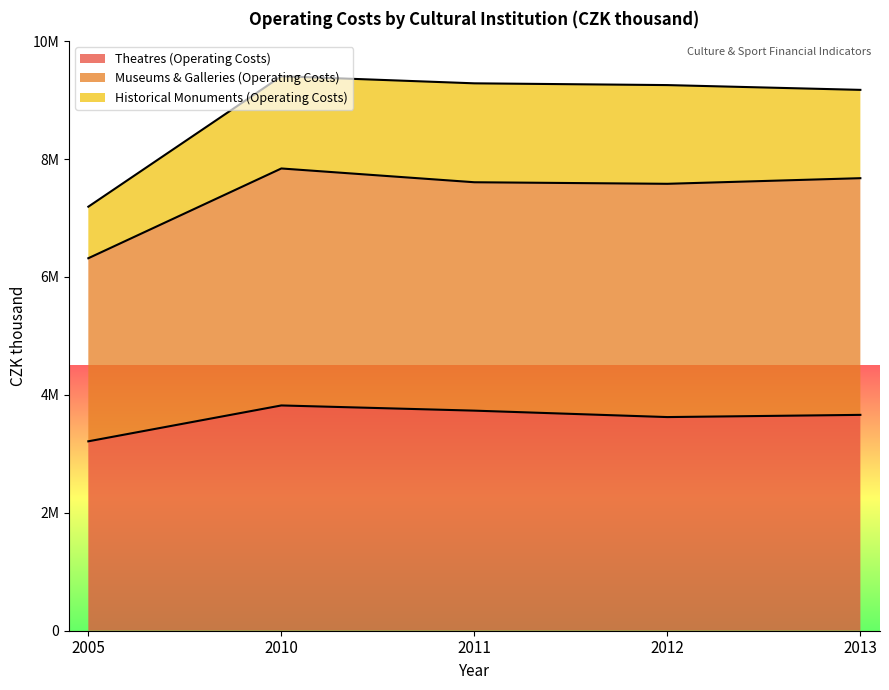

How many data points does each series have?

5